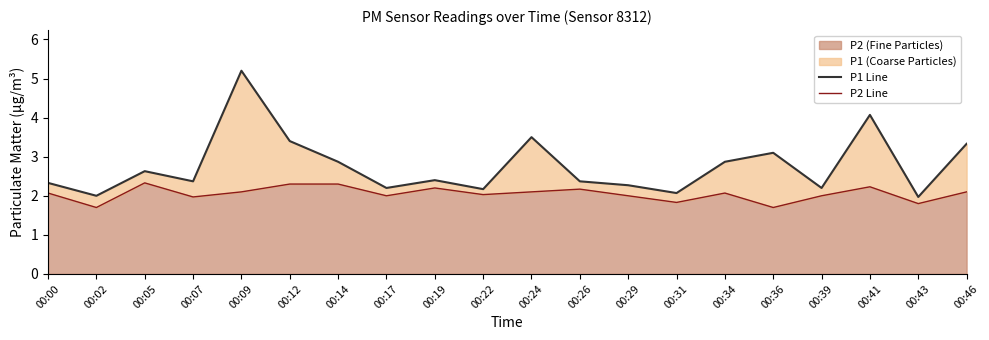

What value does the P2 Line series have at 00:43?

1.8